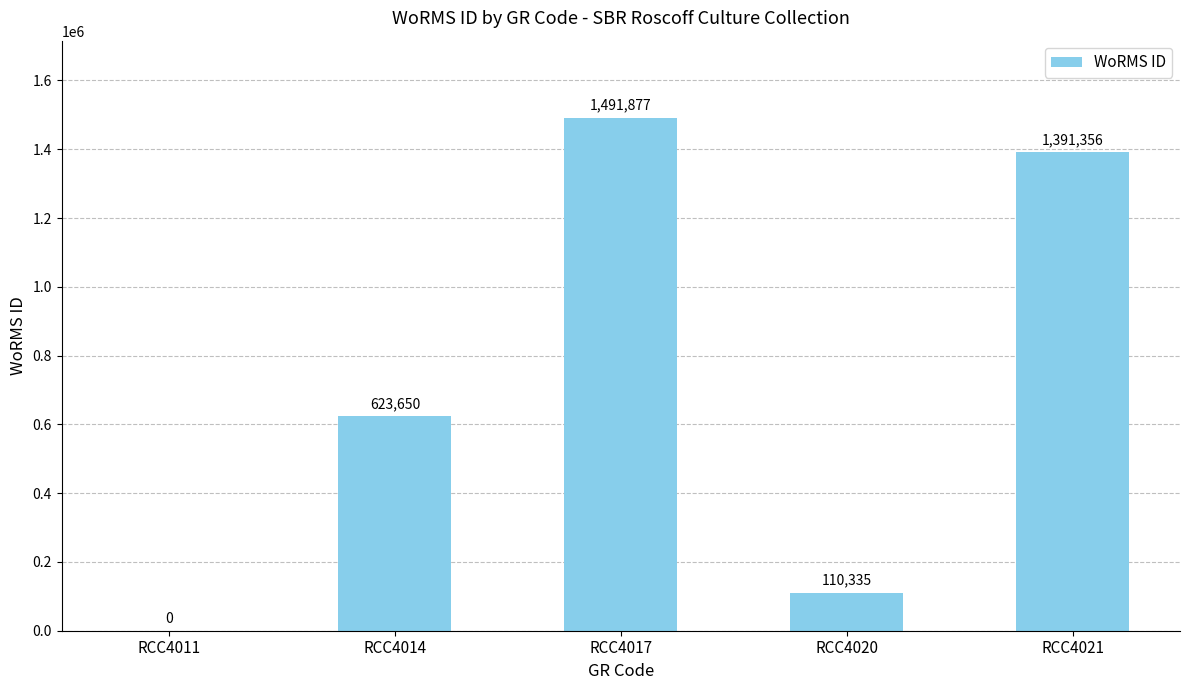

The chart shows a value of 1491877 at RCC4017. True or false?

True